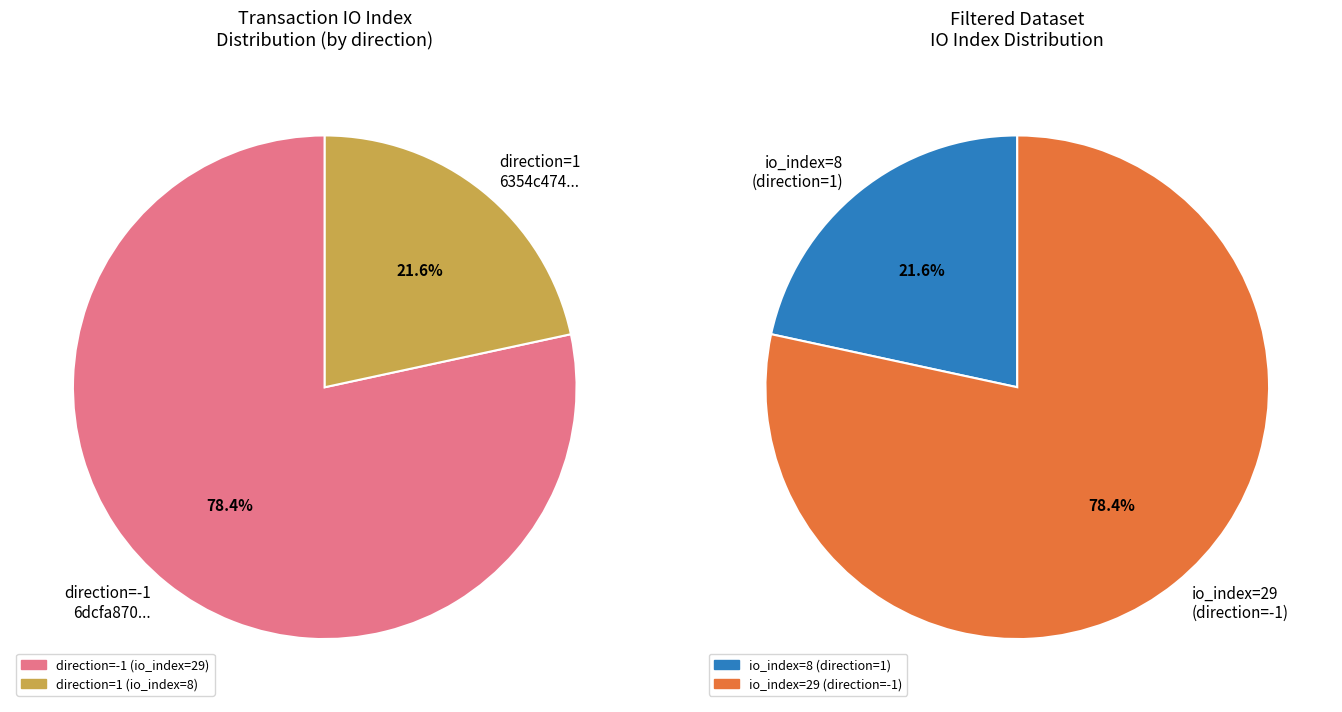

Is the sum of tx_index_29 and tx_index_8 greater than half?

Yes